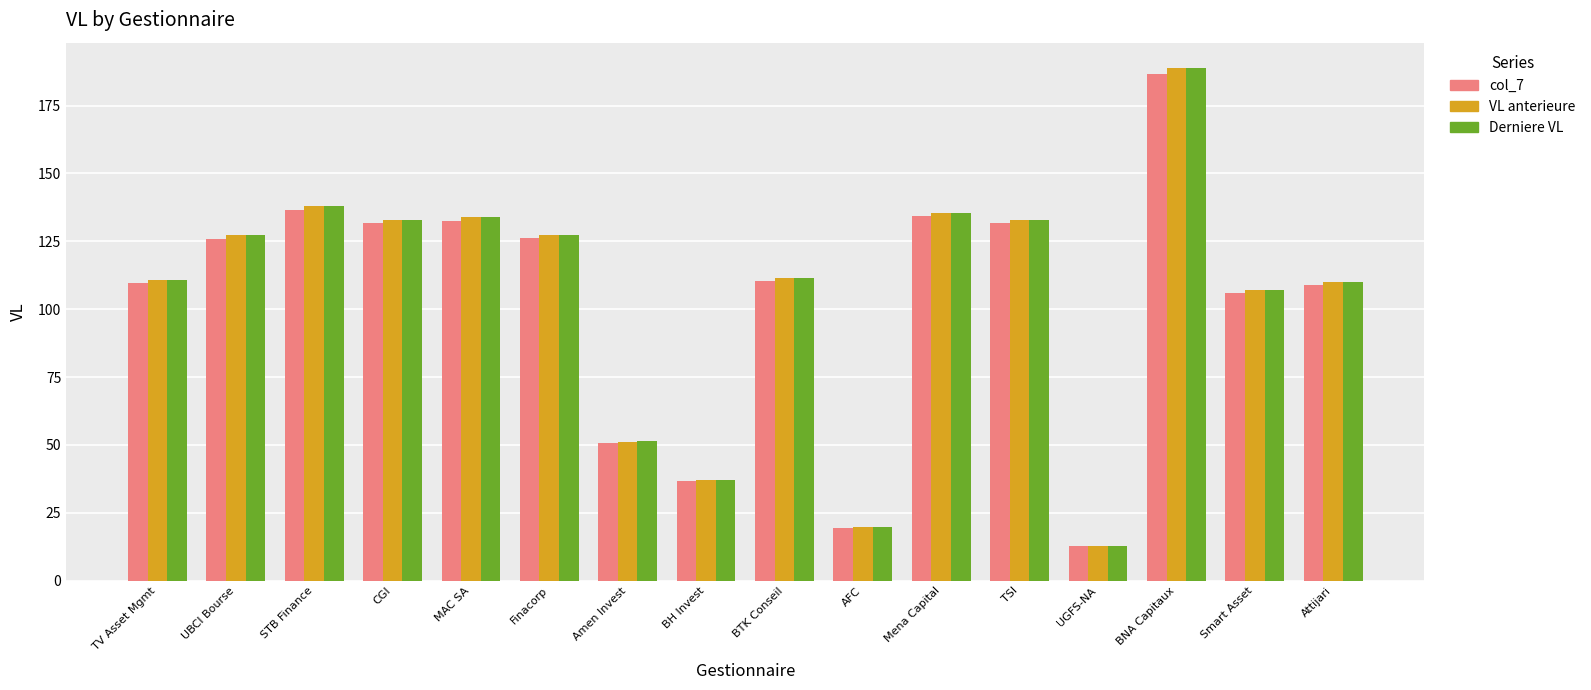

At which label does Derniere VL reach its minimum?

UGFS-NA